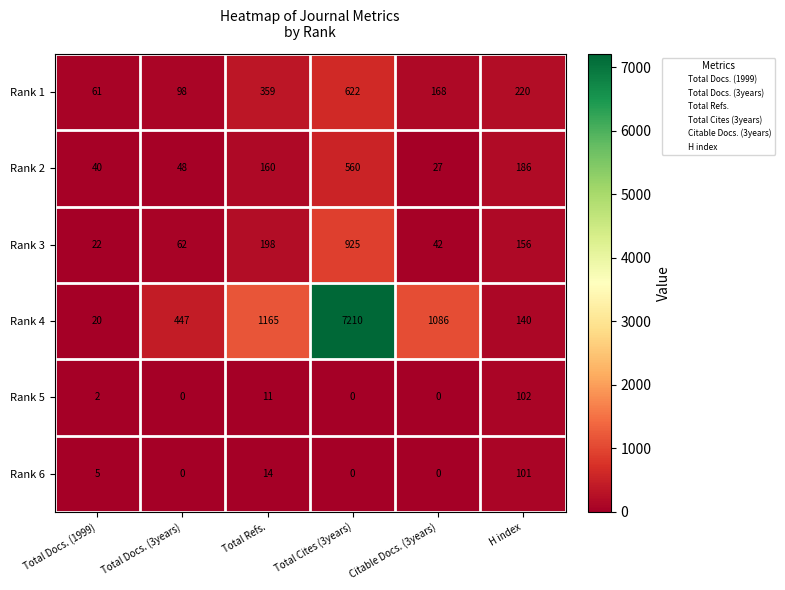

At which label is Rank 1 closest to 341?

Total Refs.